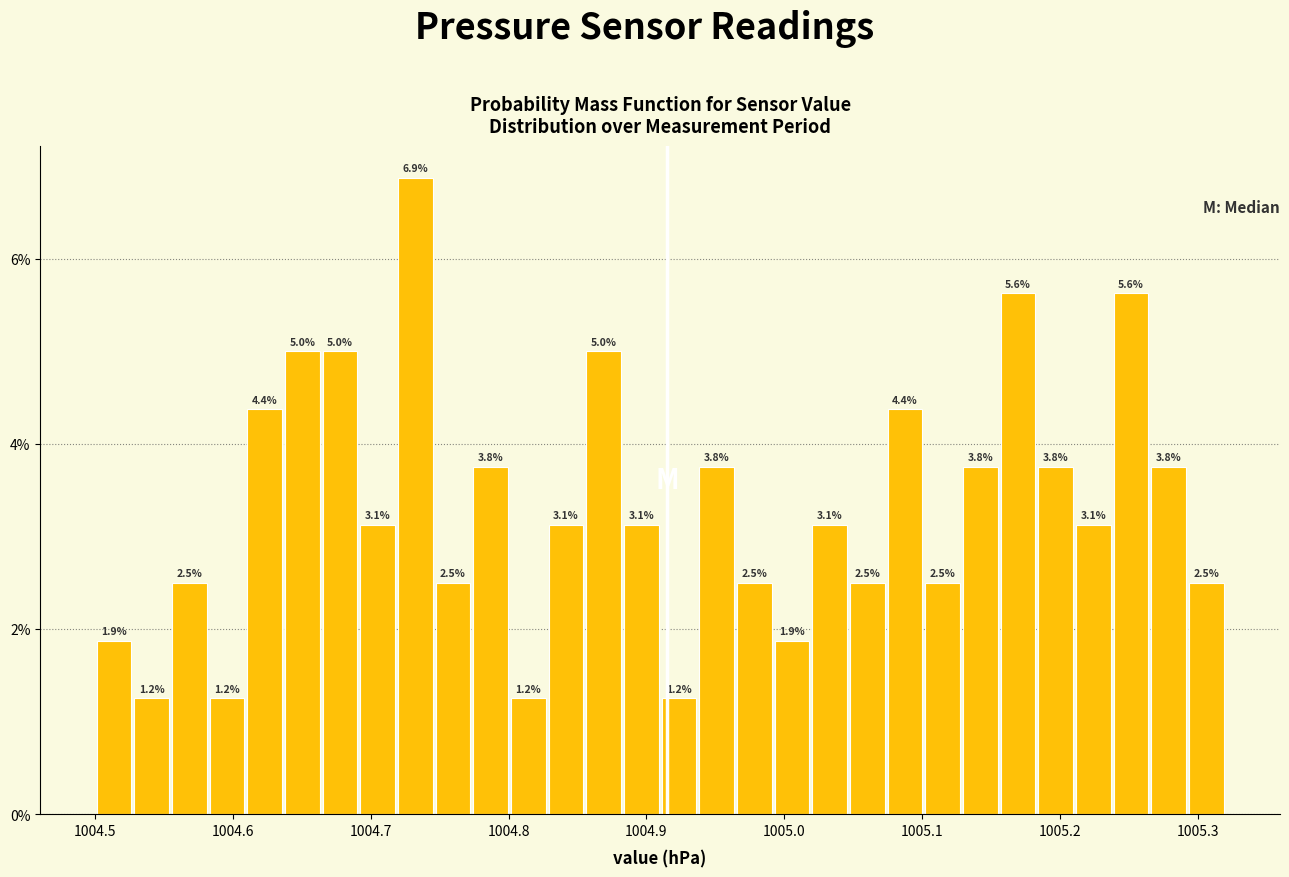

Around what value on the x-axis is the tallest bar? Give the approximate position of its centre, as read against the axis.

1004.73